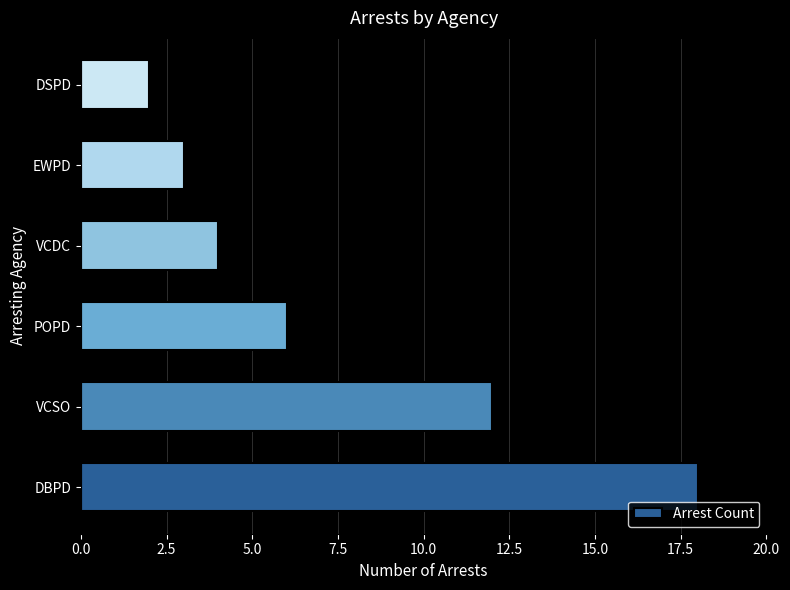

Reading bottom to top, extract all data points from this chart.

18	12	6	4	3	2